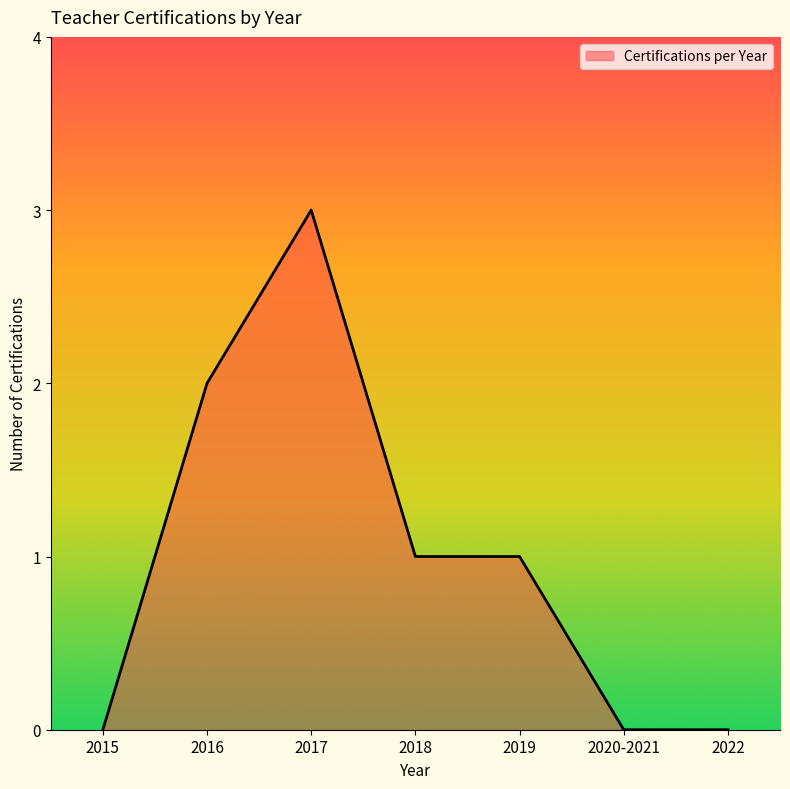

What position from the right is 2020-2021?

2